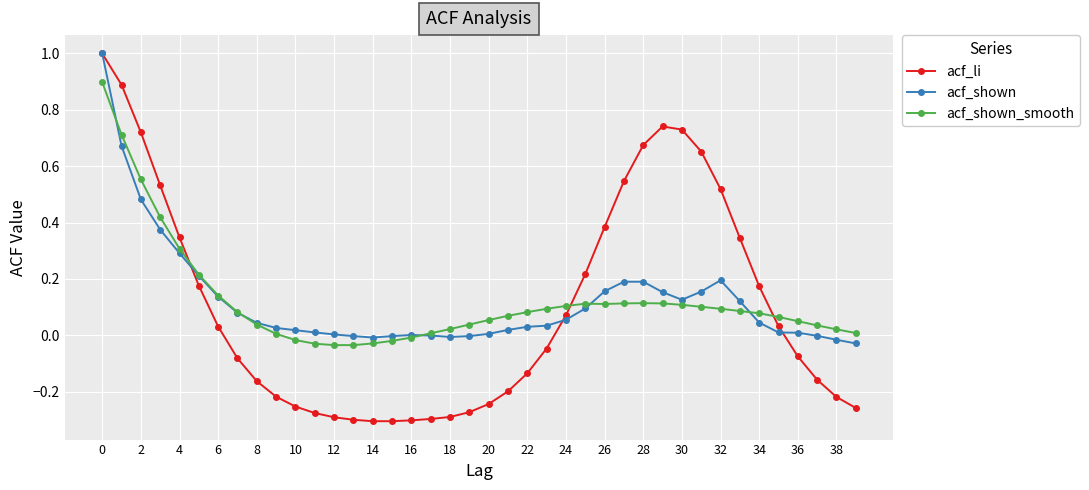

True or false: acf_shown_smooth has more than 1 points higher than both neighbors.

True